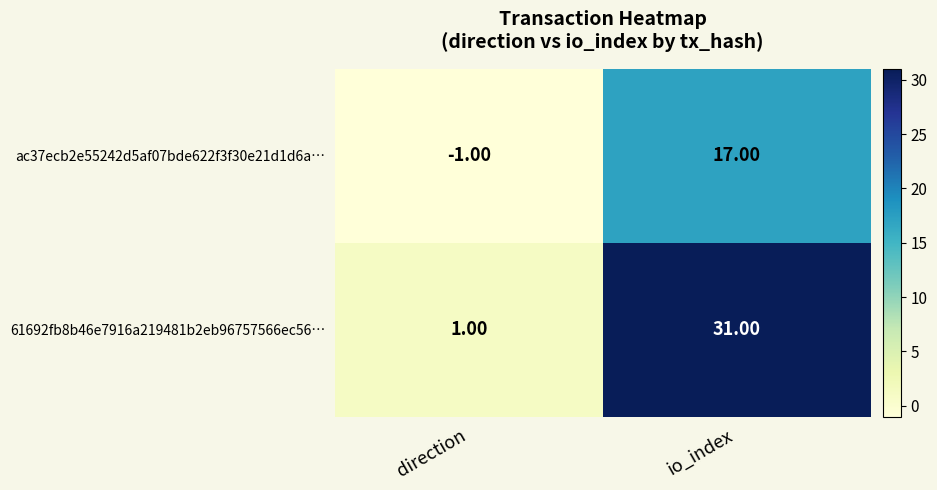

Where is ac37ecb2e55242d5af07bde622f3f30e21d1d6a… nearest to the value 8?

direction